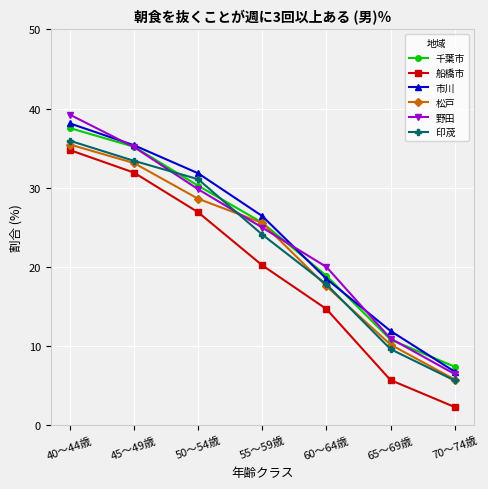

The 野田 series shows 6.5 at 70～74歳. True or false?

True